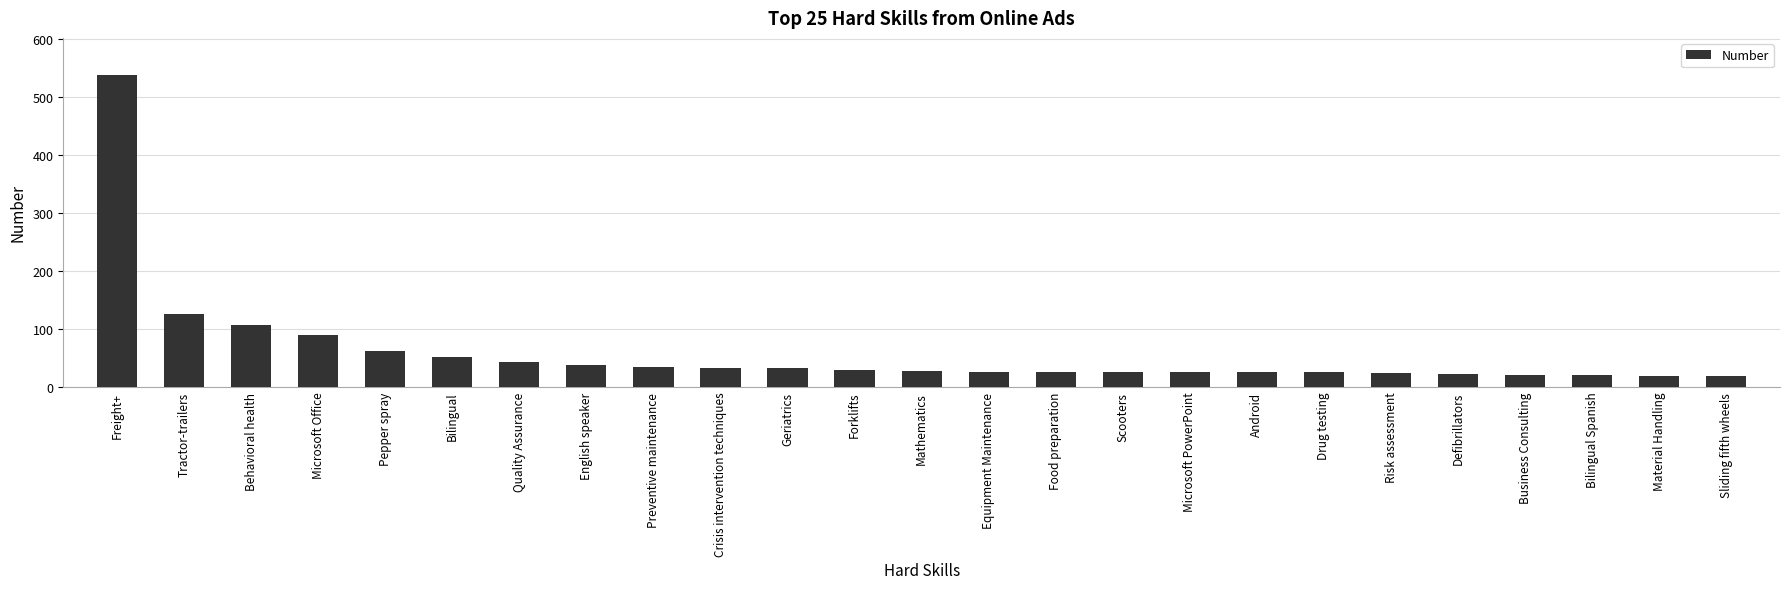

At which category does the chart reach its peak across all series?

Freight+